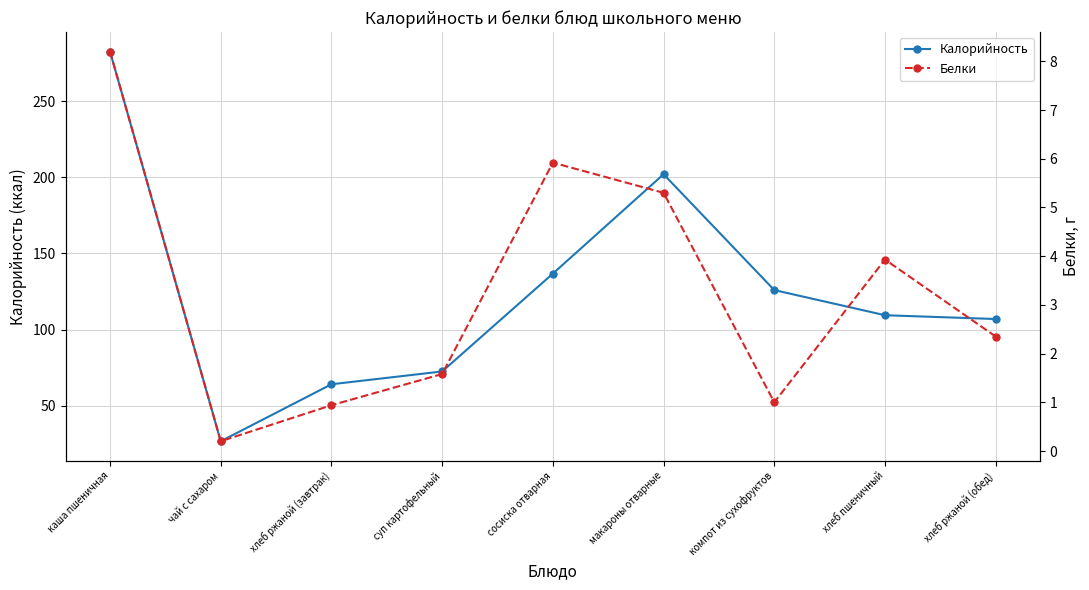

Which category has the lowest value across all series?

чай с сахаром